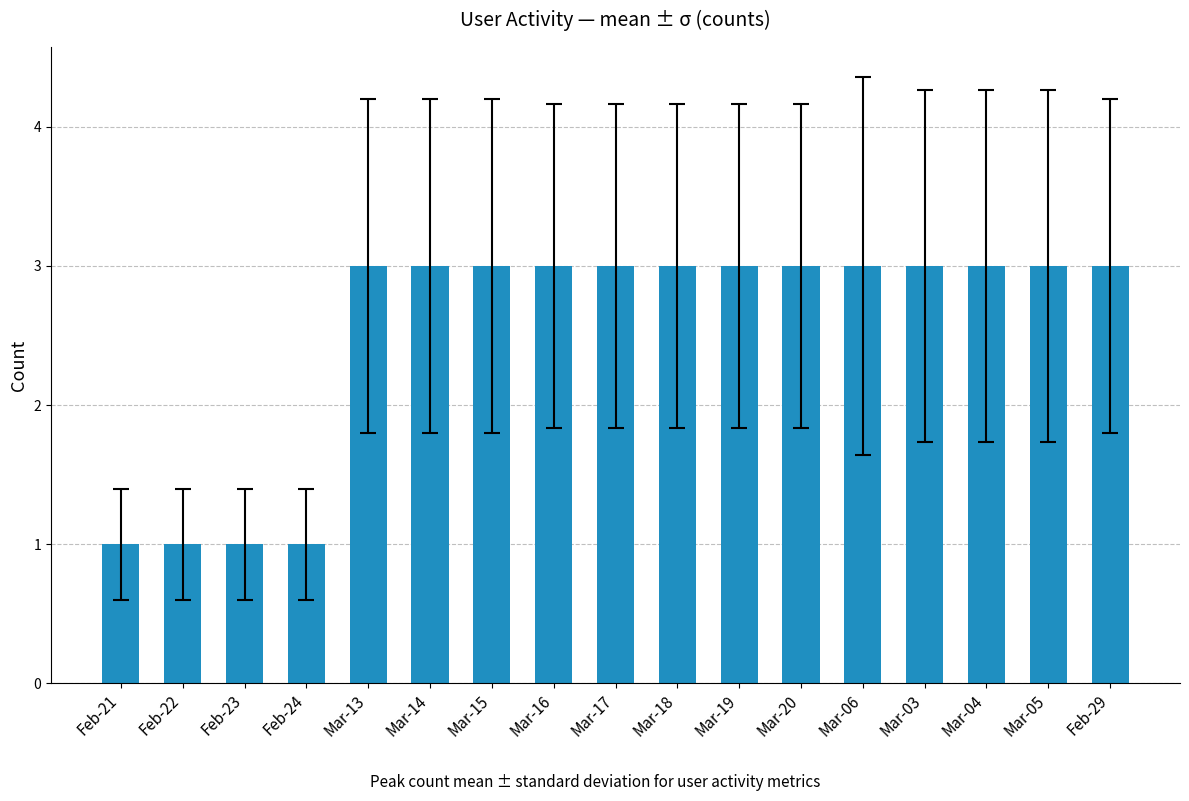

Approximately how many times larger is the value at Mar-05 compared to Mar-17?

1.0